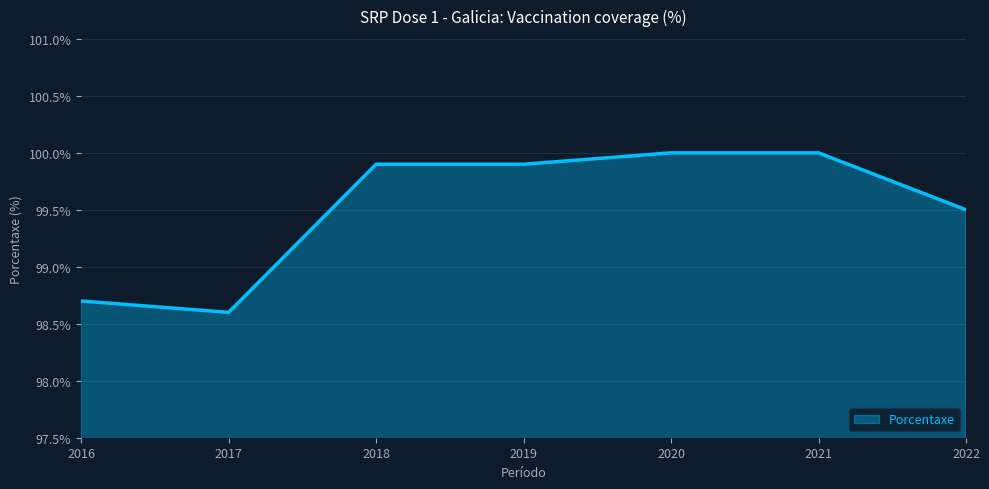

At which label is the value closest to 99?

2016